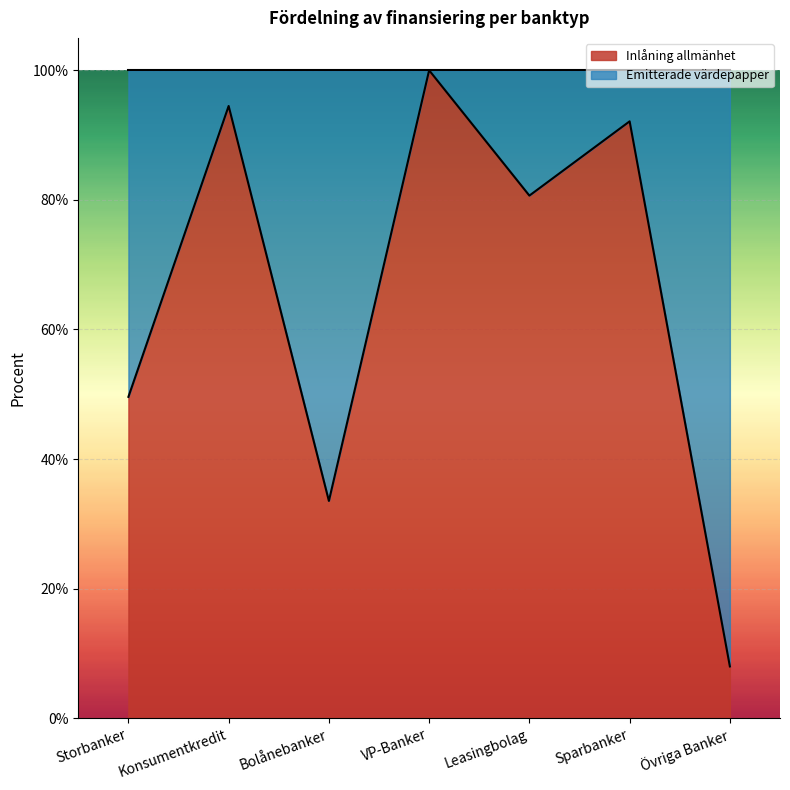

What position from the left is Konsumentkredit?

2